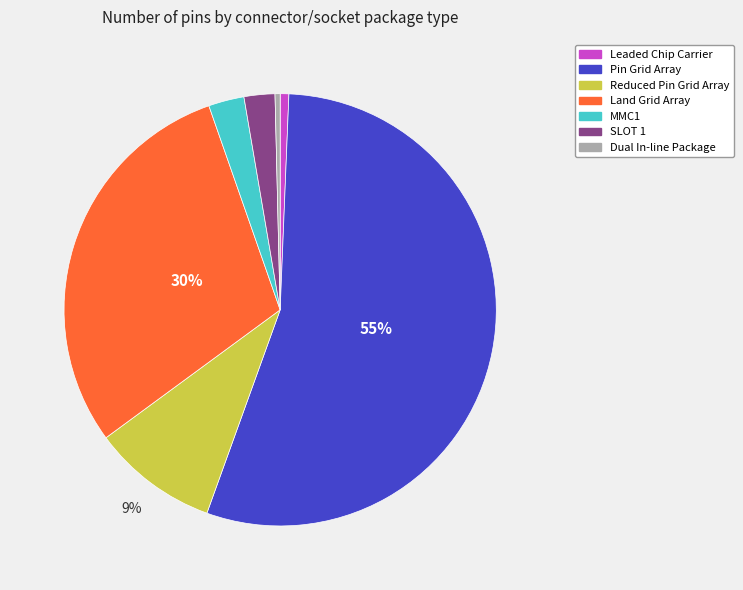

Which slice is the largest?

Pin Grid Array